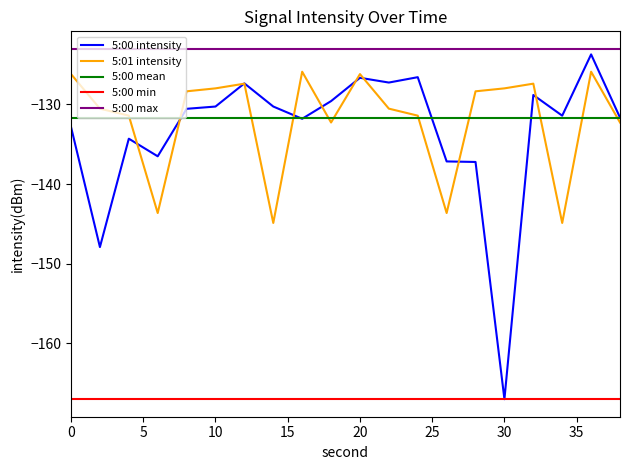

True or false: 5:01 intensity and 5:00 max cross at least once.

False